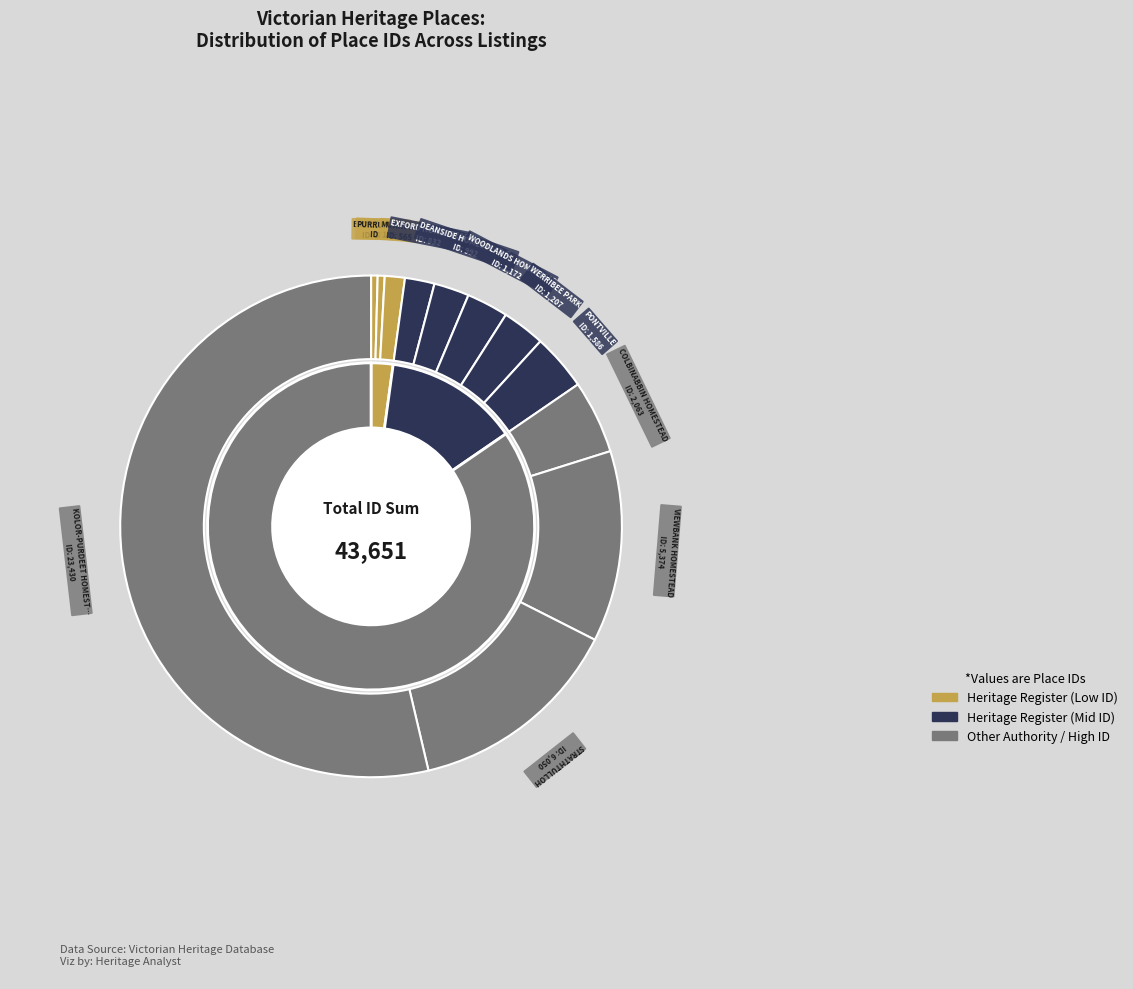

What is the change in value from ERCILDOUN to PONTVILLE?

+1402